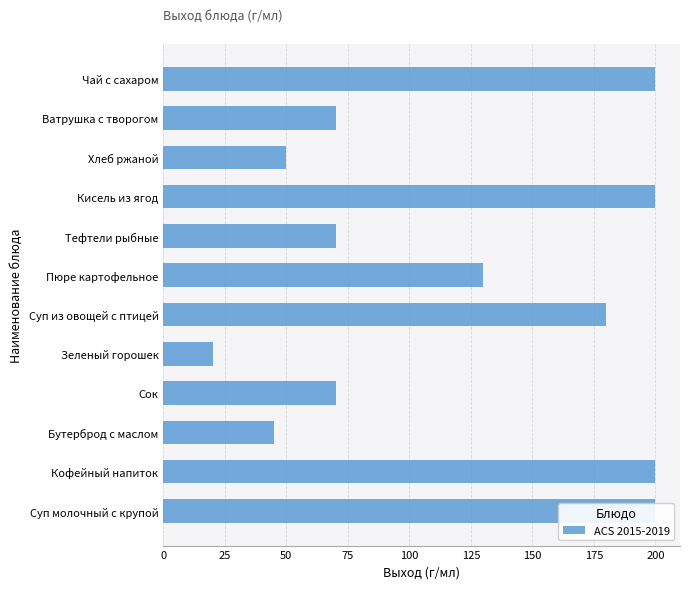

Reading right to left, list all the values displayed in this chart.

200	70	50	200	70	130	180	20	70	45	200	200